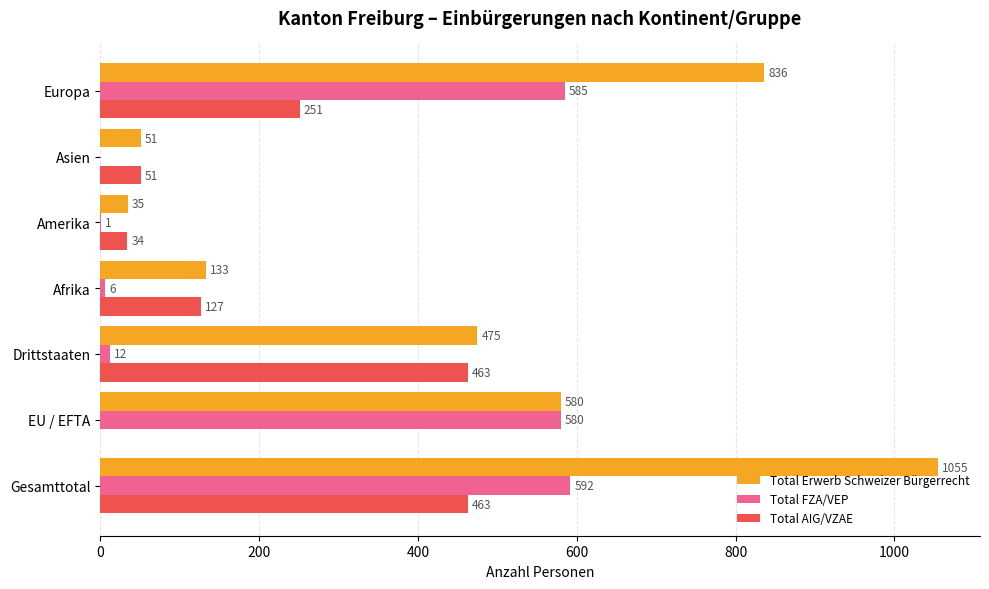

What is the sum of the Total AIG/VZAE values at Drittstaaten and Amerika?

497